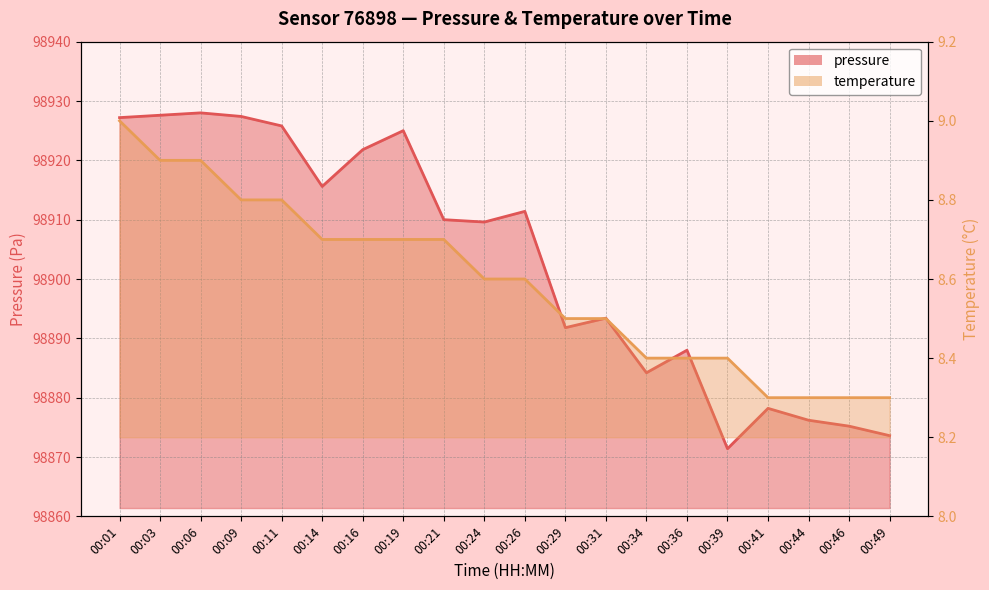

What is the value of the pressure point at the 8th from the left?

98925.0